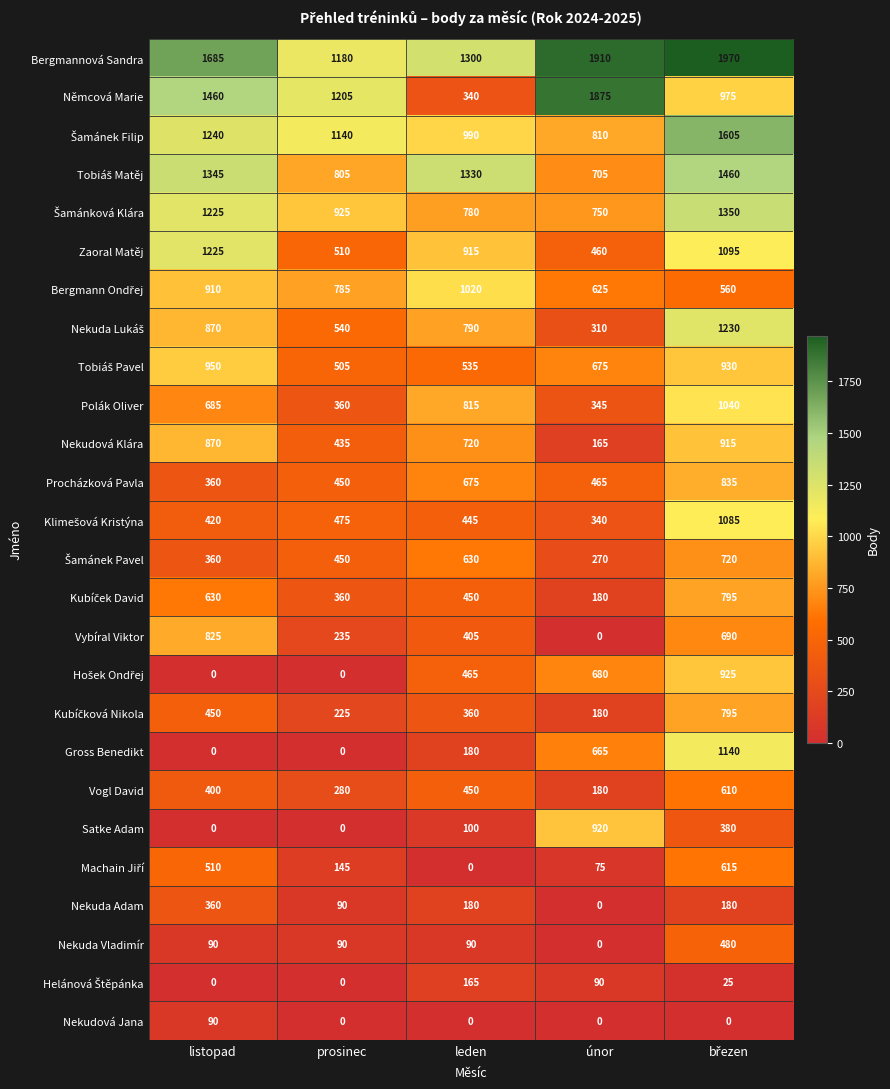

What is the difference between the second highest and minimum values in the Polák Oliver series?

470